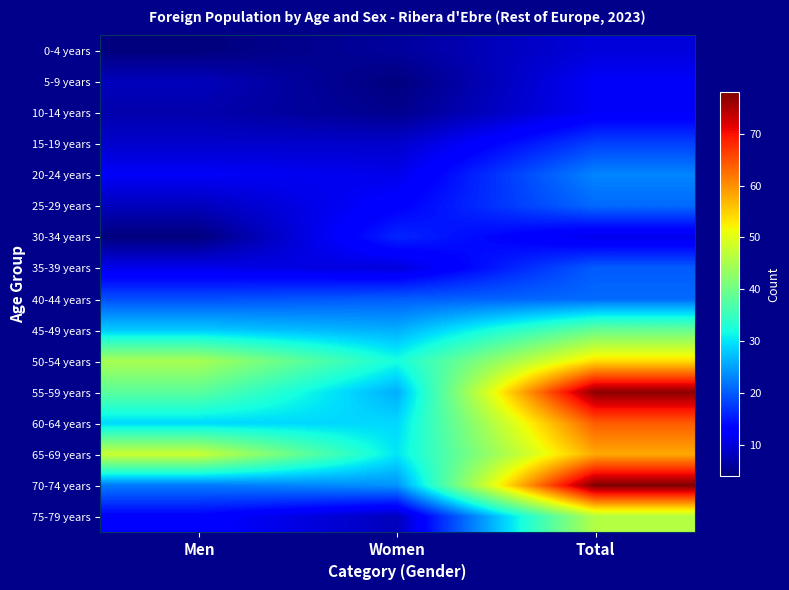

Between Men and Women, which is larger?

Women